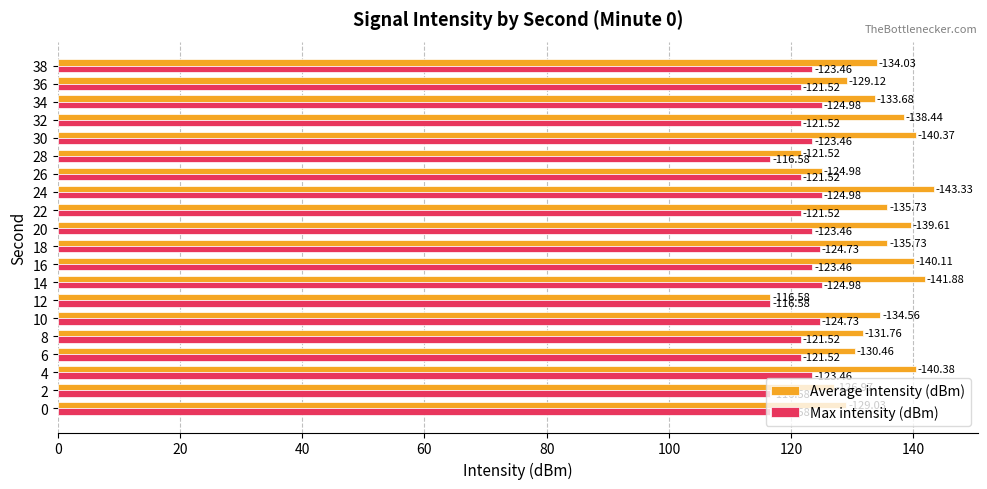

What are all the series names shown in the legend?

Average intensity (dBm), Max intensity (dBm)